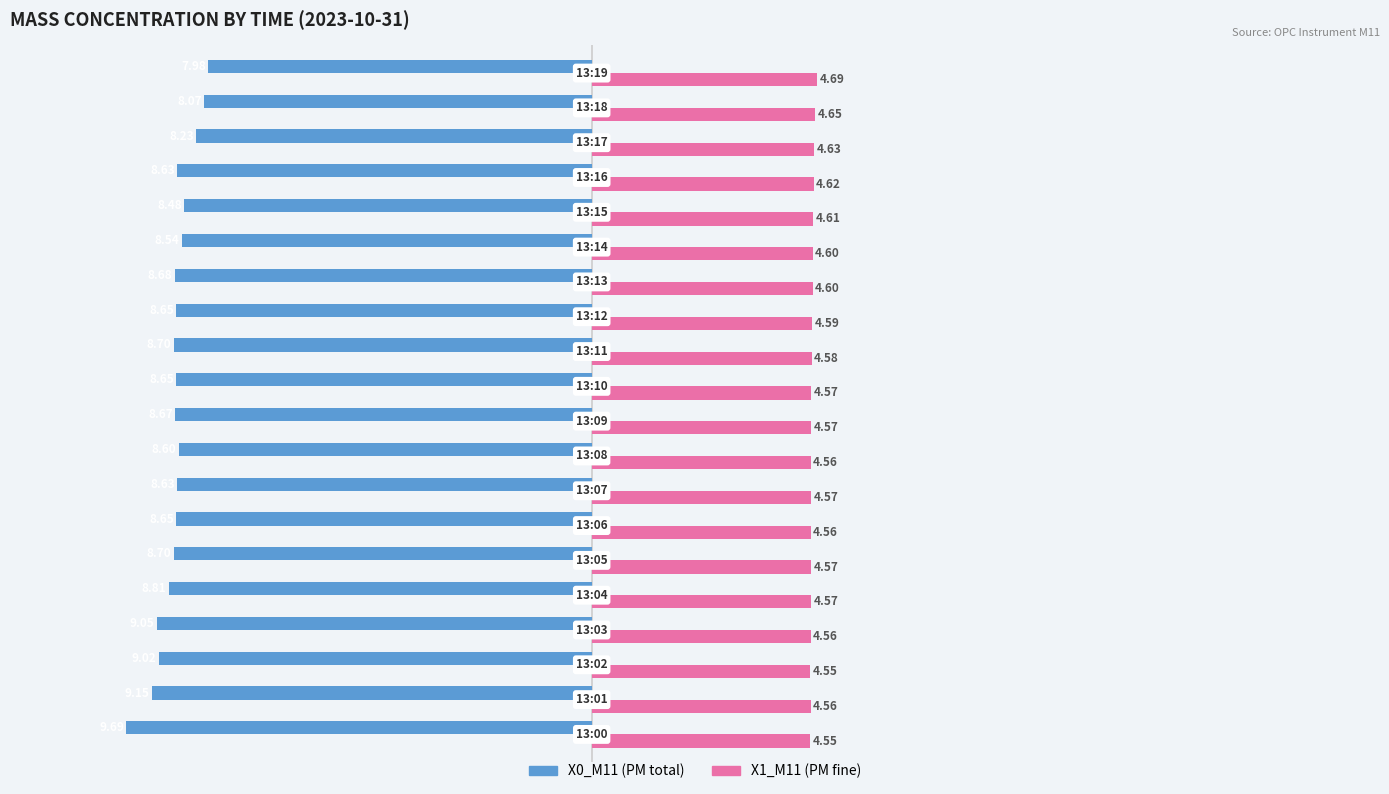

List the series in order of their overall mean, highest first.

X1_M11 (PM fine), X0_M11 (PM total)